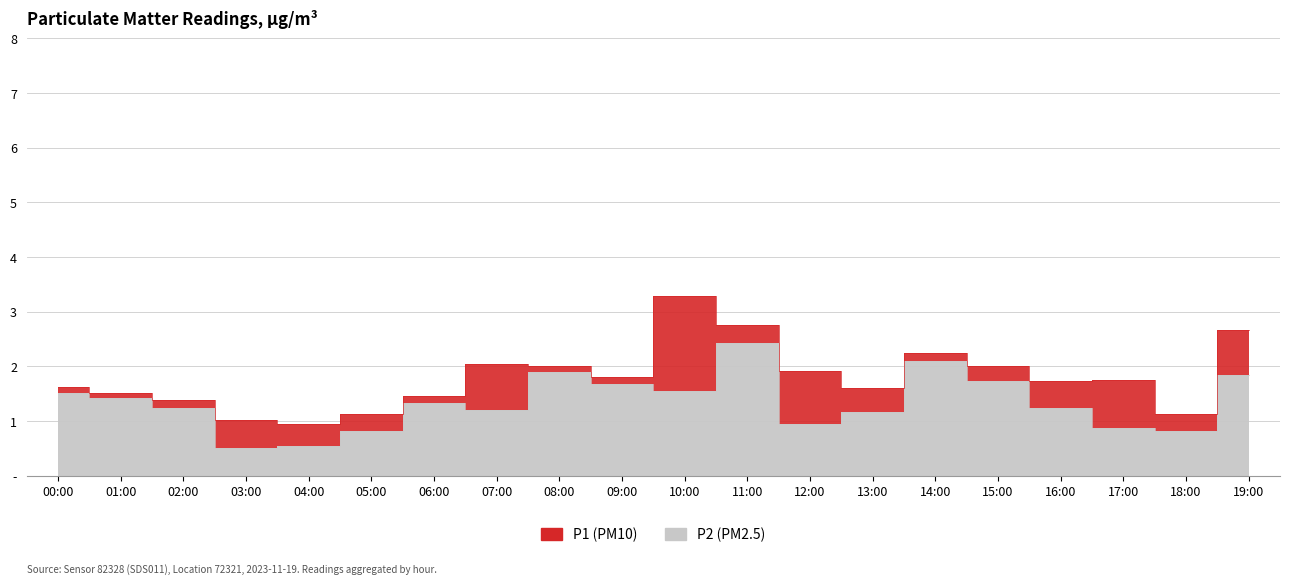

True or false: P1 has a value of 1.4 at 07:00.

False